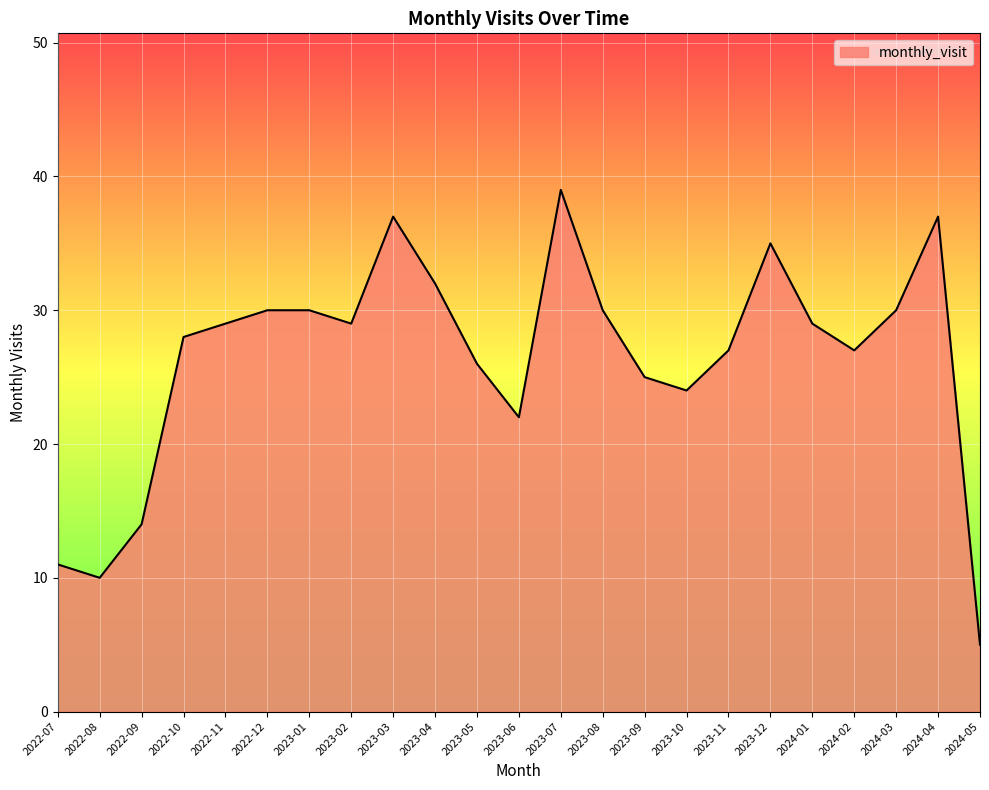

How many series are shown in this chart?

1